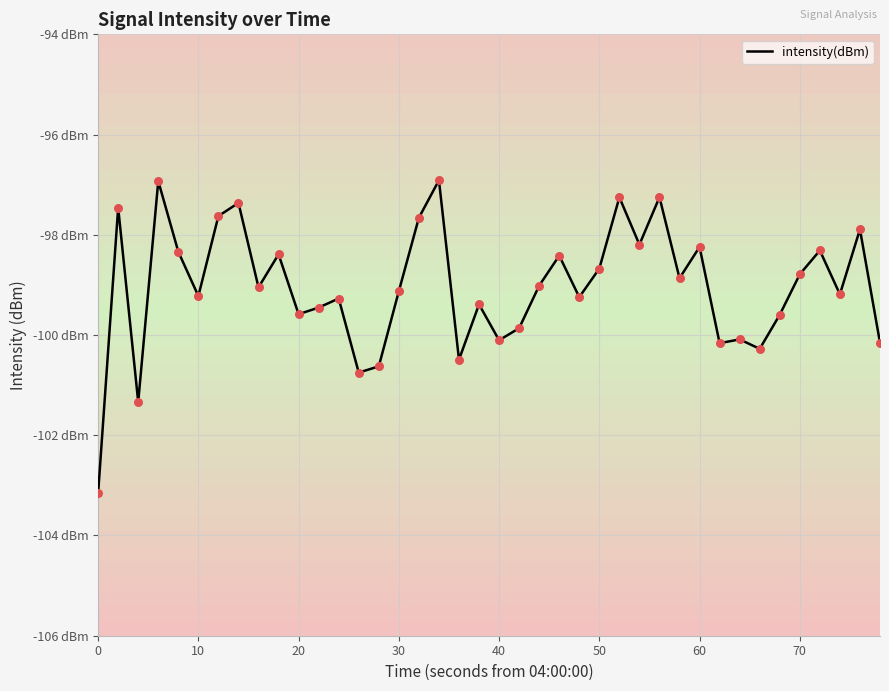

Which has a higher value, 10 or 60?

60